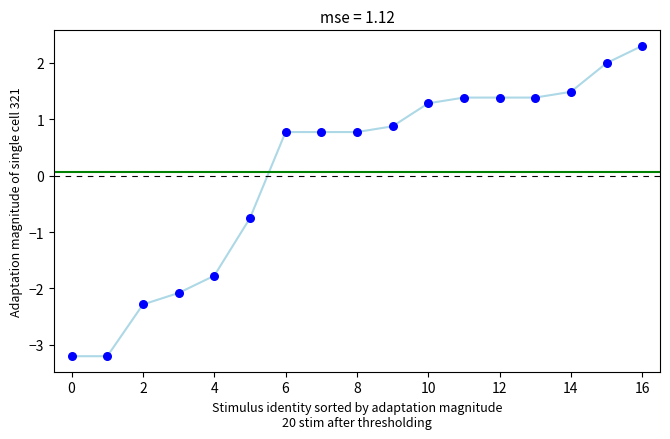

What is the range of Y values (max minus min)?

5.5